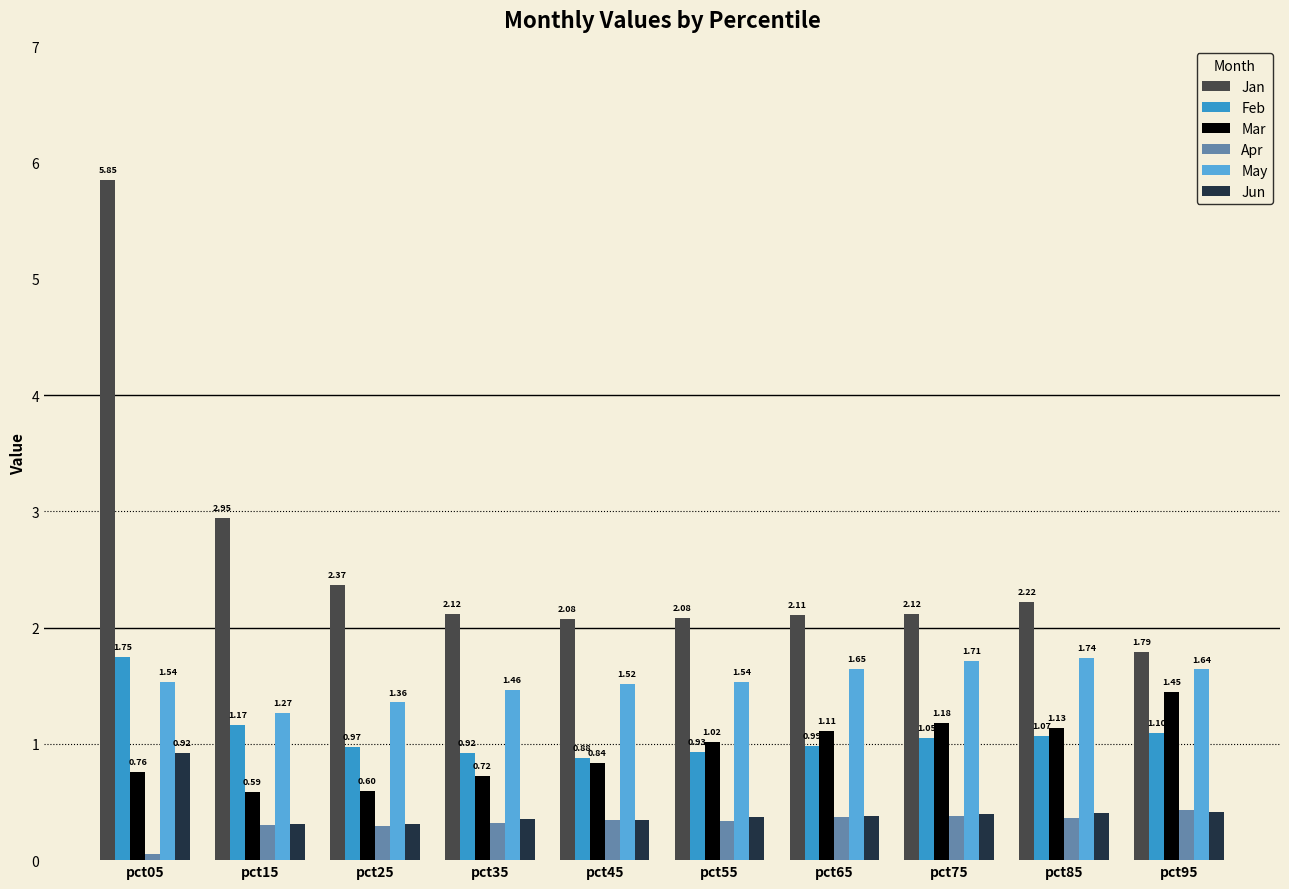

Between pct05 and pct15, which series saw the biggest shift?

Jan